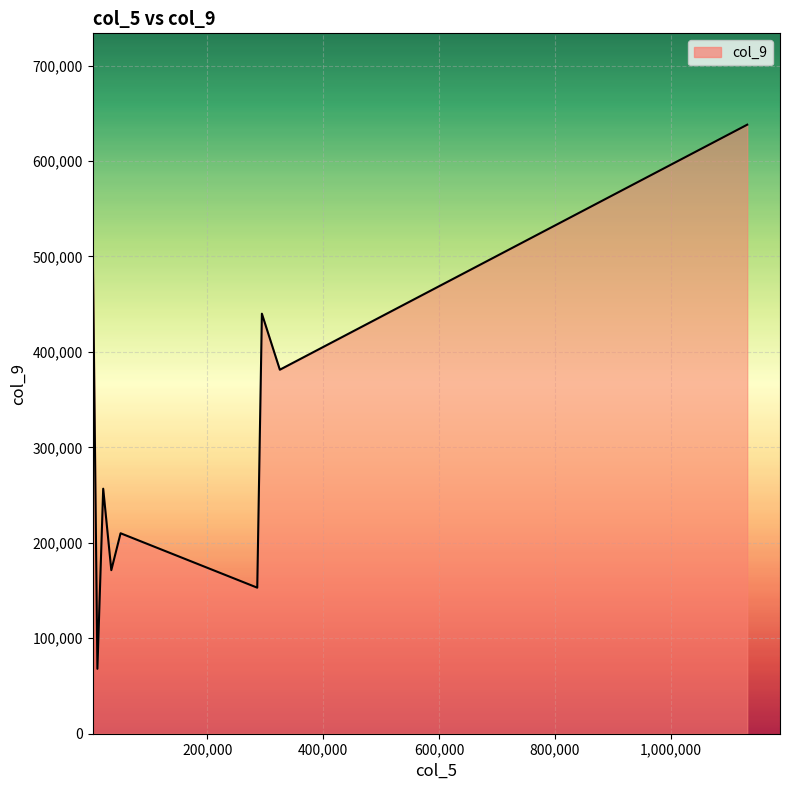

What is the greatest value displayed?

638000